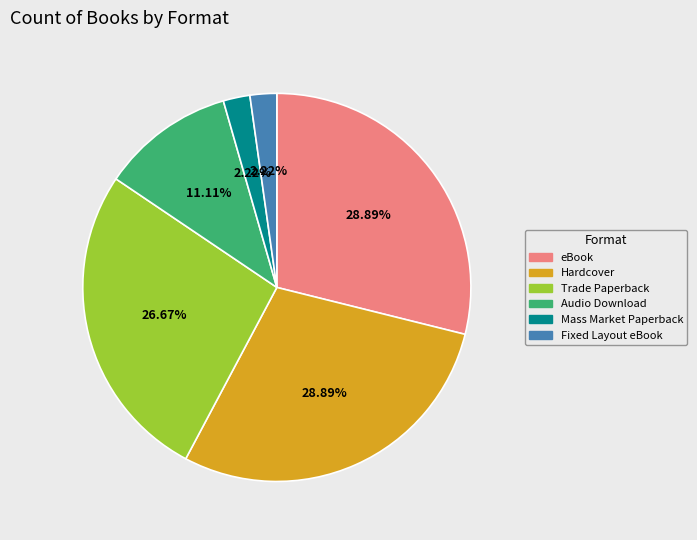

Approximately how many times larger is the value at Fixed Layout eBook compared to Audio Download?

0.2